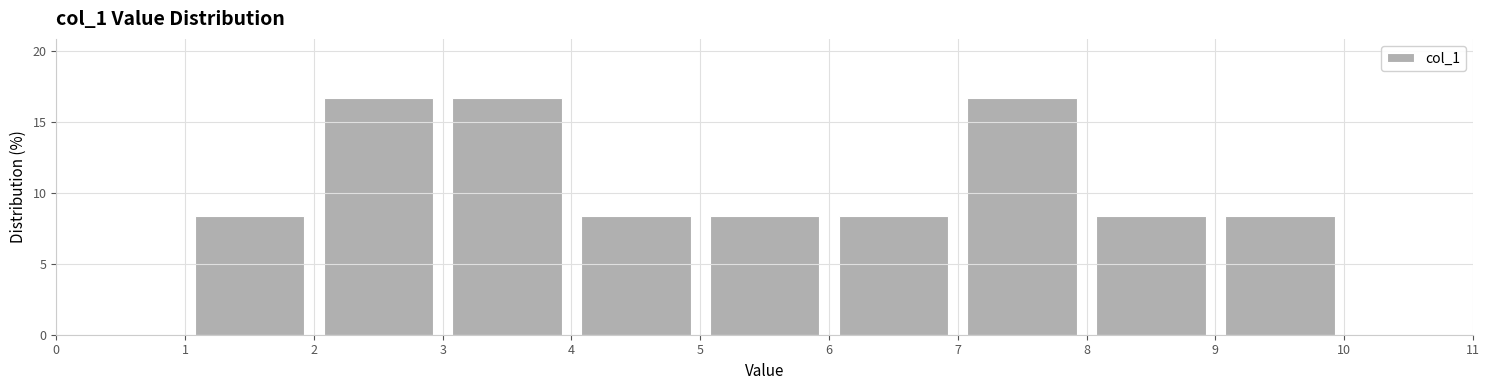

Reading left to right, list every bar in this chart as the range it spans on the x-axis followed by its height. The values are not printed on the chart, so give them approximately, as read against the axis.

1 to 2: 8.5
2 to 3: 16.5
3 to 4: 16.5
4 to 5: 8.5
5 to 6: 8.5
6 to 7: 8.5
7 to 8: 16.5
8 to 9: 8.5
9 to 10: 8.5